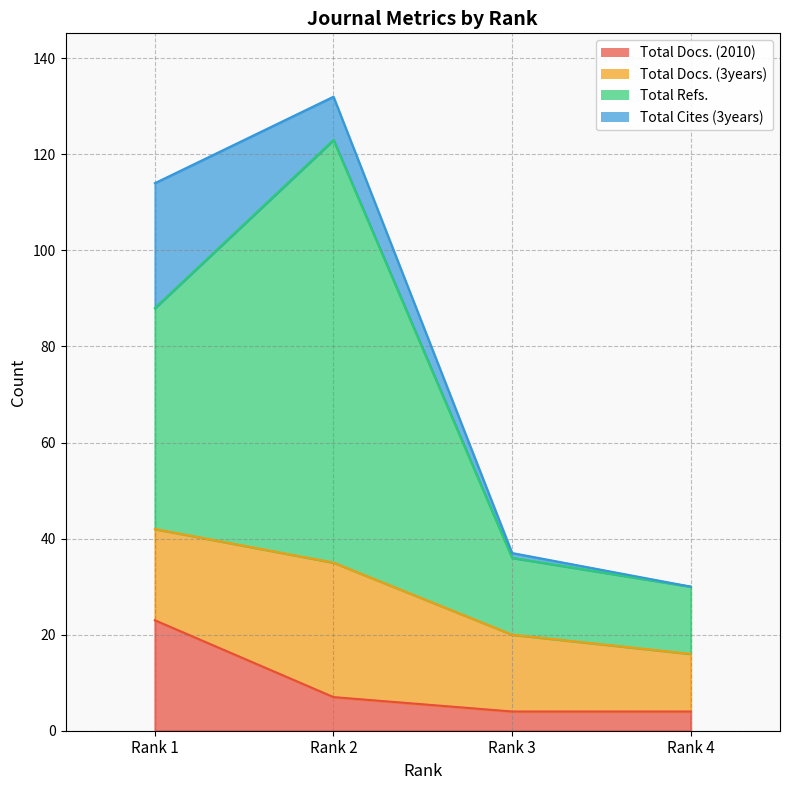

What is the lowest value of the Total Docs. (2010) series?

4